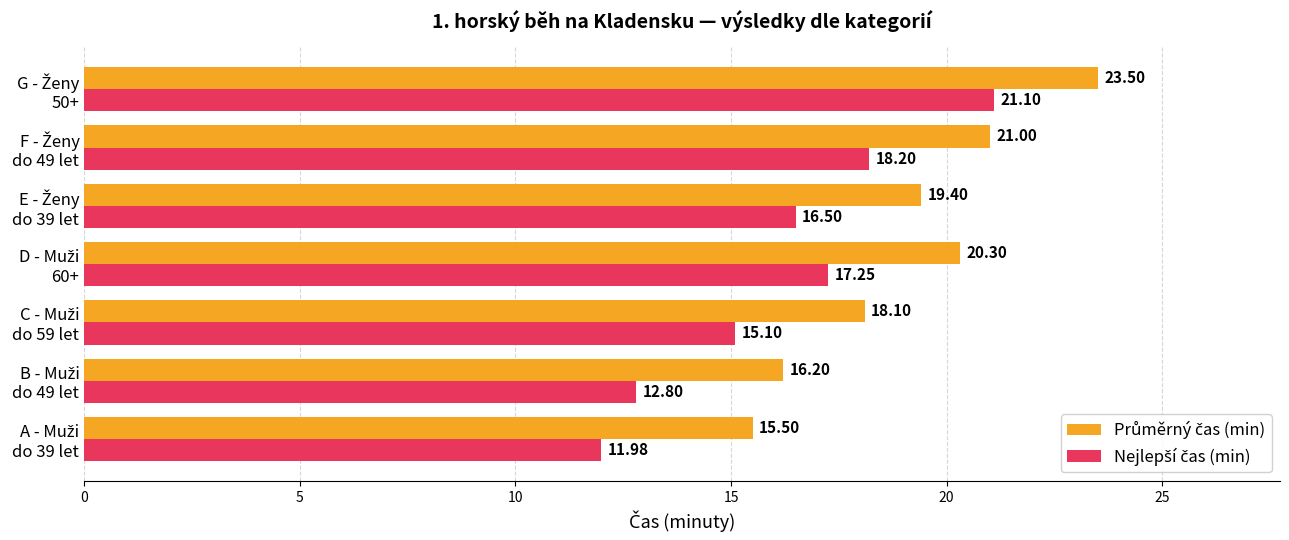

At how many categories does at least one series exceed 20?

3